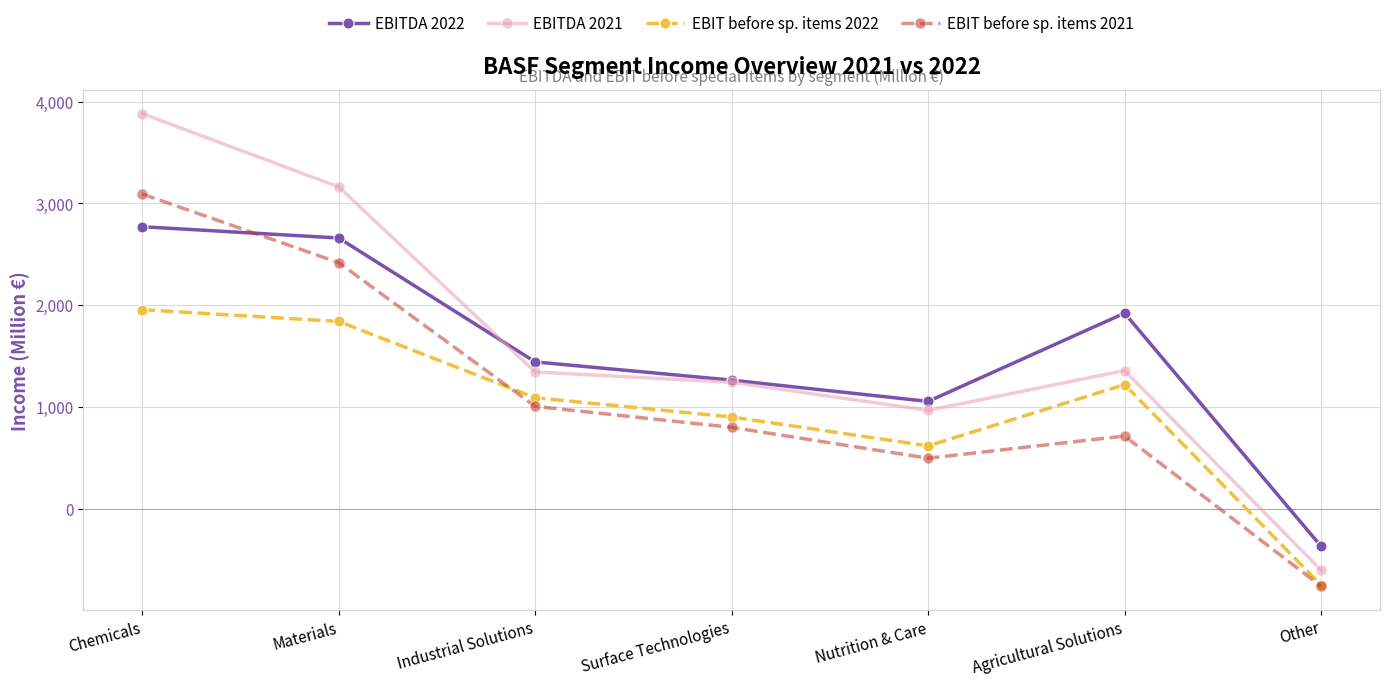

List the labels in order of EBIT before sp. items 2021 value, smallest first.

Other, Nutrition & Care, Agricultural Solutions, Surface Technologies, Industrial Solutions, Materials, Chemicals